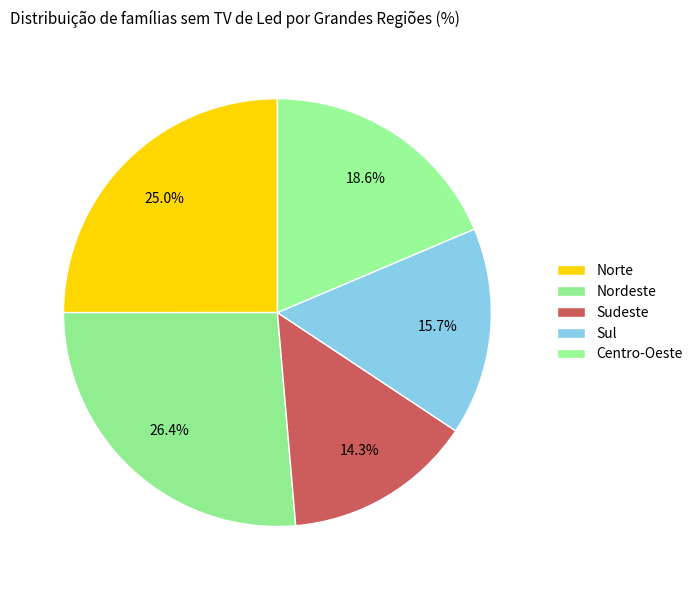

What is the smallest slice in the pie chart?

Sudeste